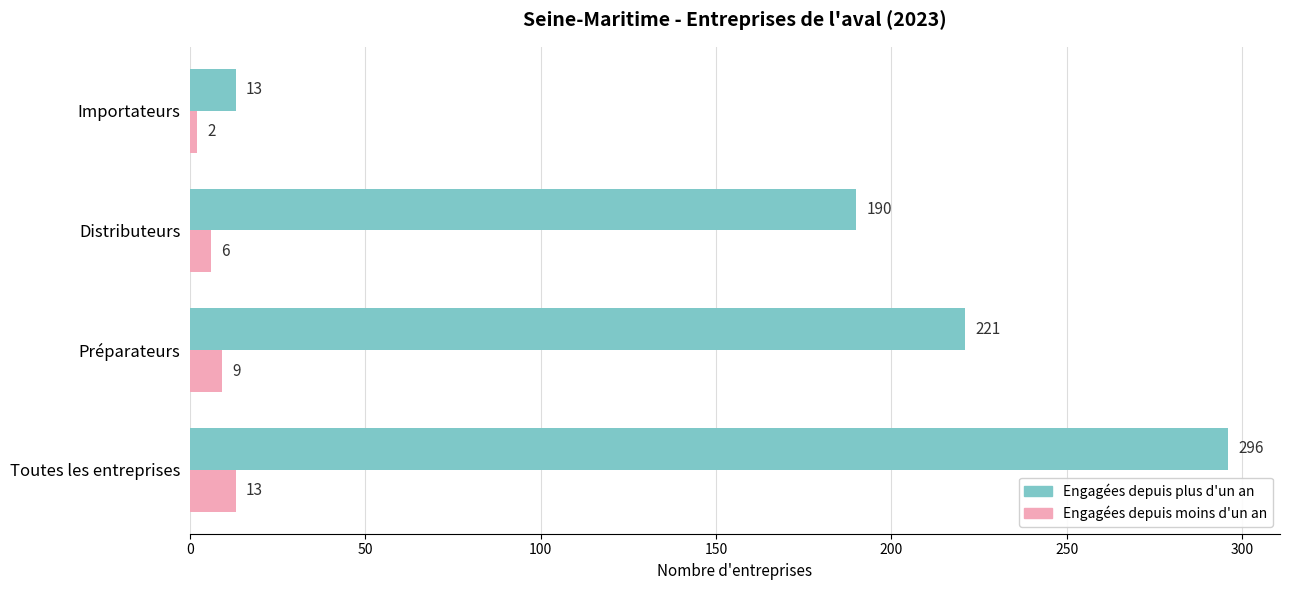

What is the spread (max minus min) of values at Distributeurs?

184